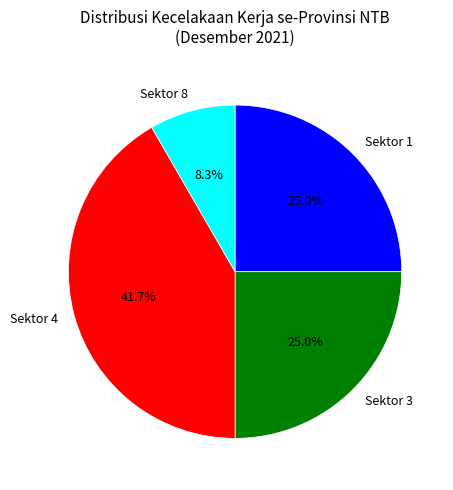

Combined, what portion of the pie is Sektor 1 and Sektor 3?

50.0%